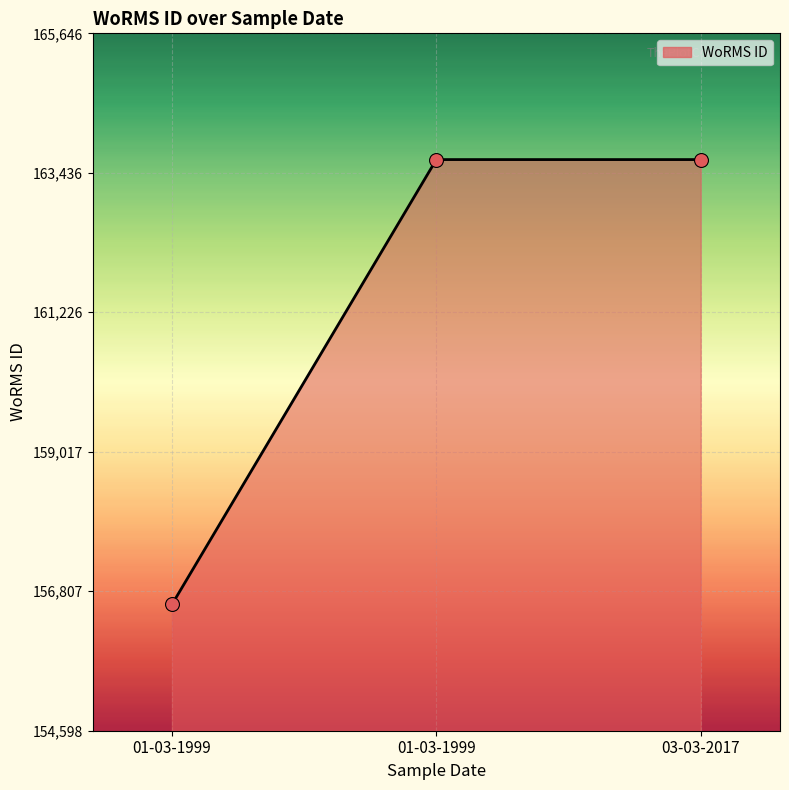

Between 01-03-1999 and 03-03-2017, which is larger?

01-03-1999